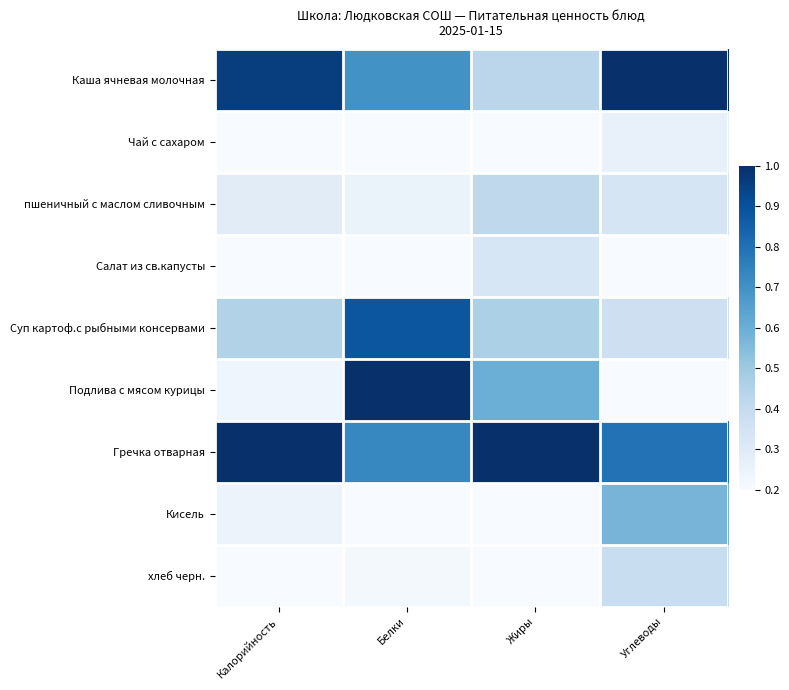

At which category does the chart reach its minimum across all series?

Калорийность